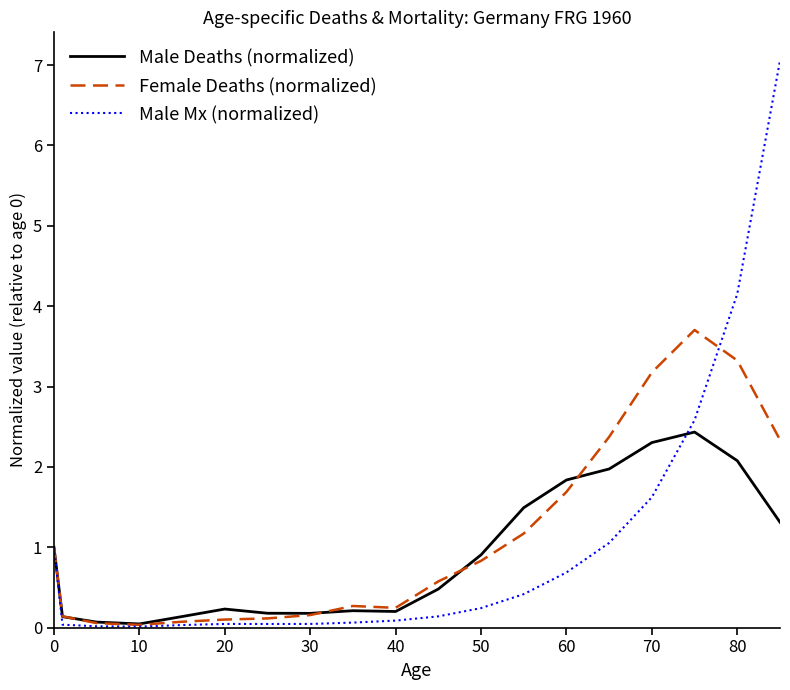

What is the maximum value shown in the chart?

7.1